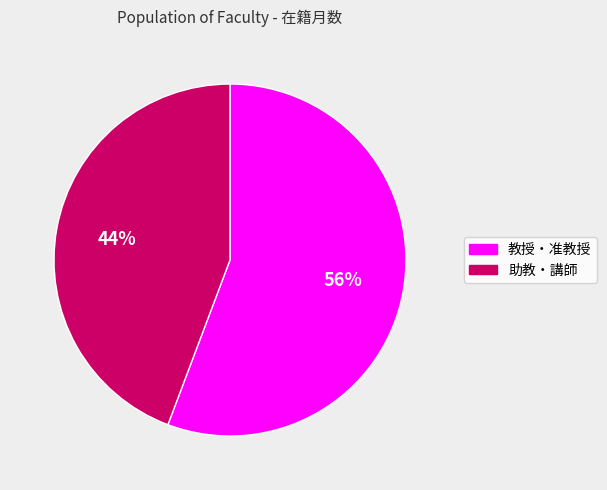

To the nearest percent, what is the average slice percentage?

50%